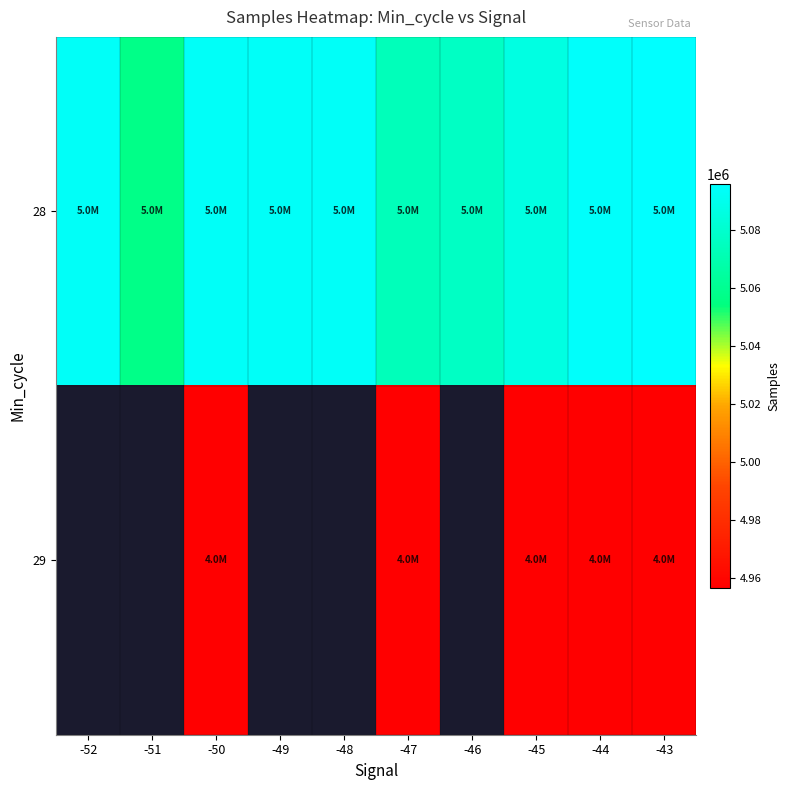

Reading left to right, list all the values displayed in this chart.

28: -52=5093706	-51=5056953	-50=5093522	-49=5093467	-48=5093668	-47=5073219	-46=5076517	-45=5086370	-44=5094456	-43=5095885
29: -52=0	-51=0	-50=4956943	-49=0	-48=0	-47=4957203	-46=0	-45=4957054	-44=4956663	-43=4956734